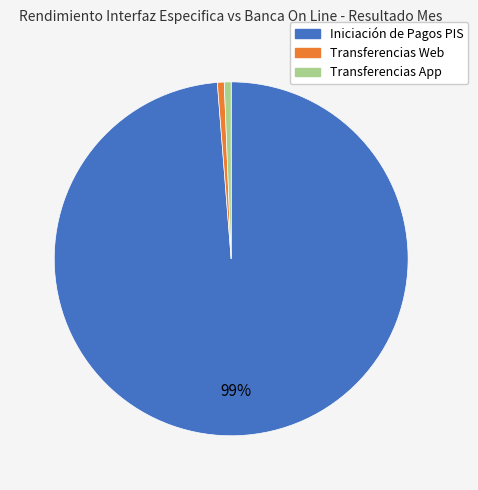

How many slices are in this pie chart?

3